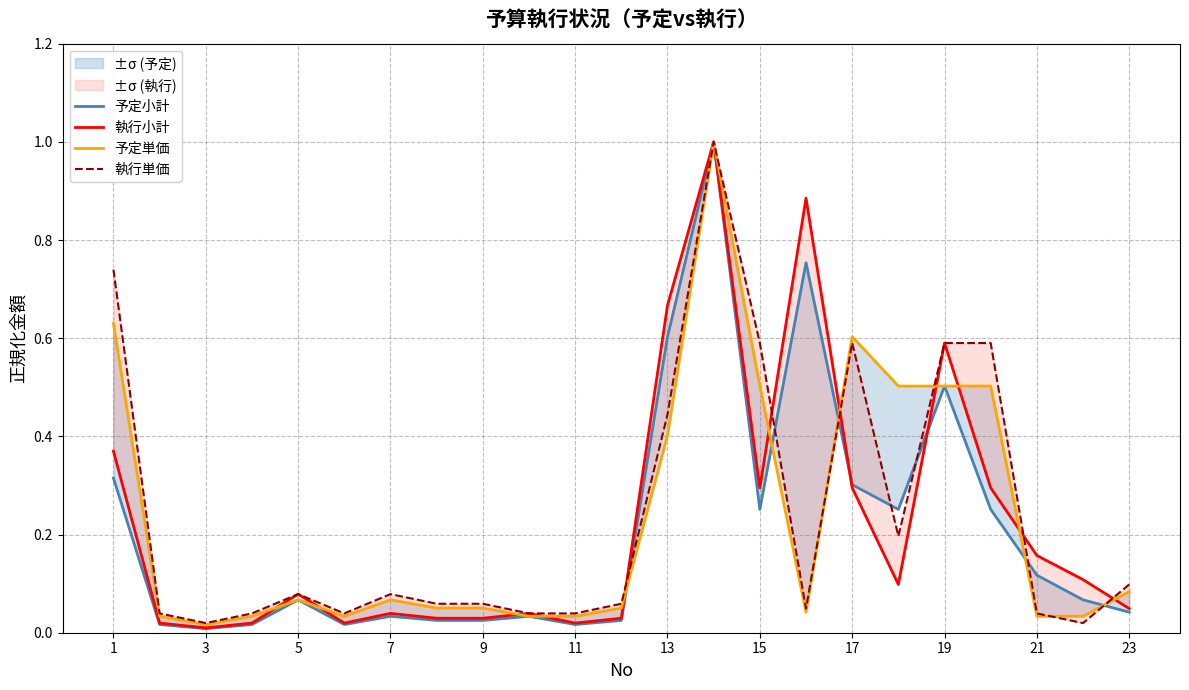

Does the chart display data point markers on the line(s)?

No